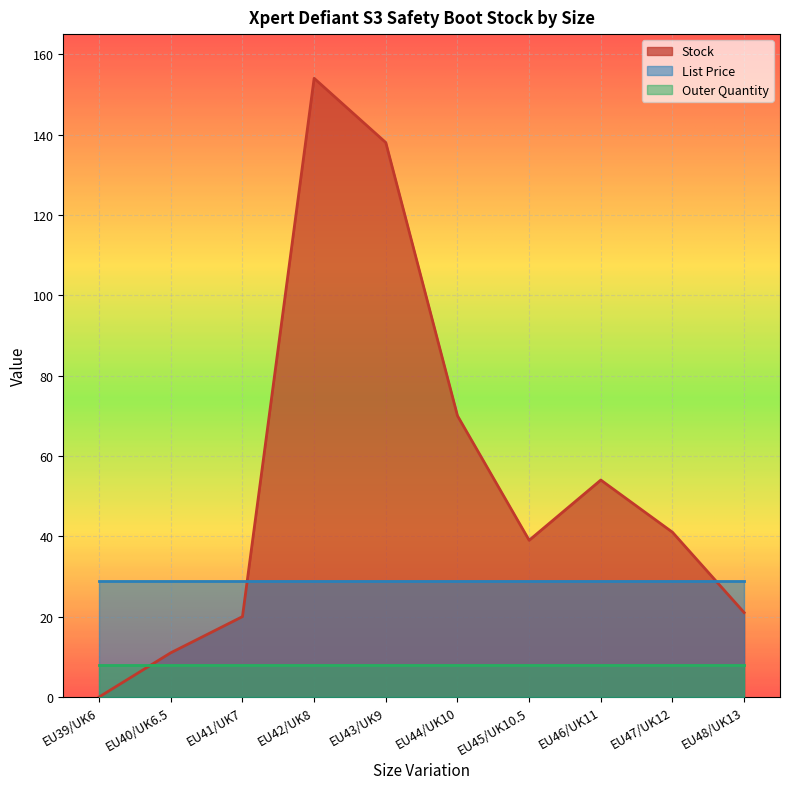

Which series has the largest total across all categories?

Stock